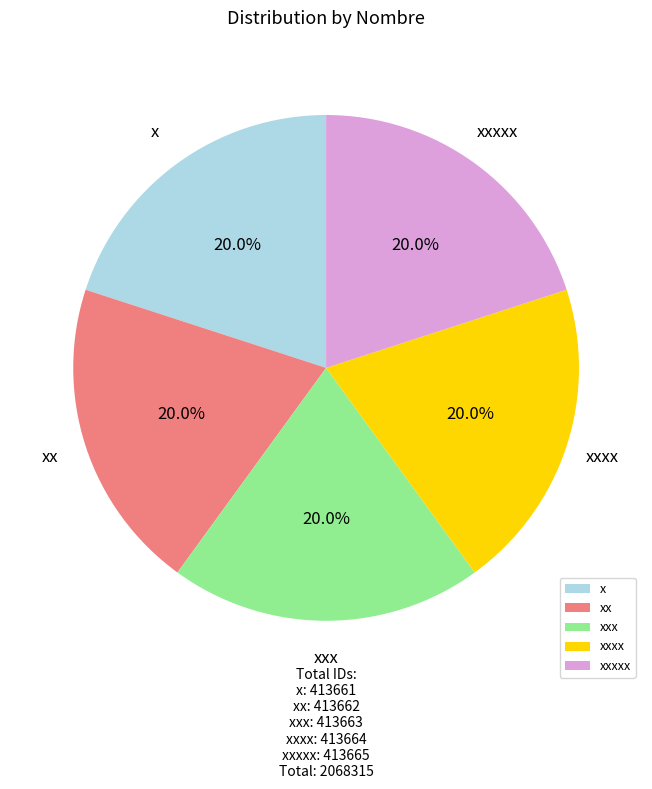

What portion of the pie excludes x?

80.0%